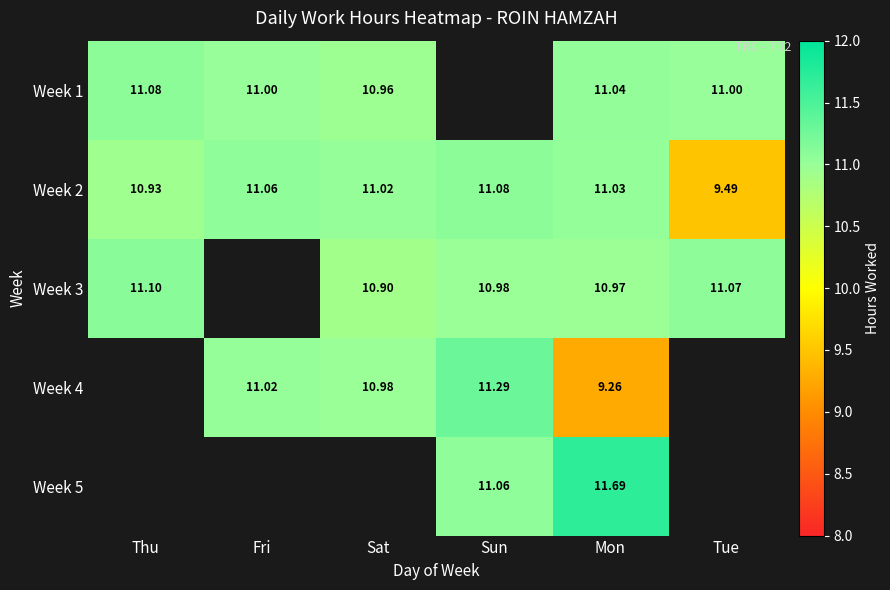

List the labels in order of Week 2 value, largest first.

Sun, Fri, Mon, Sat, Thu, Tue